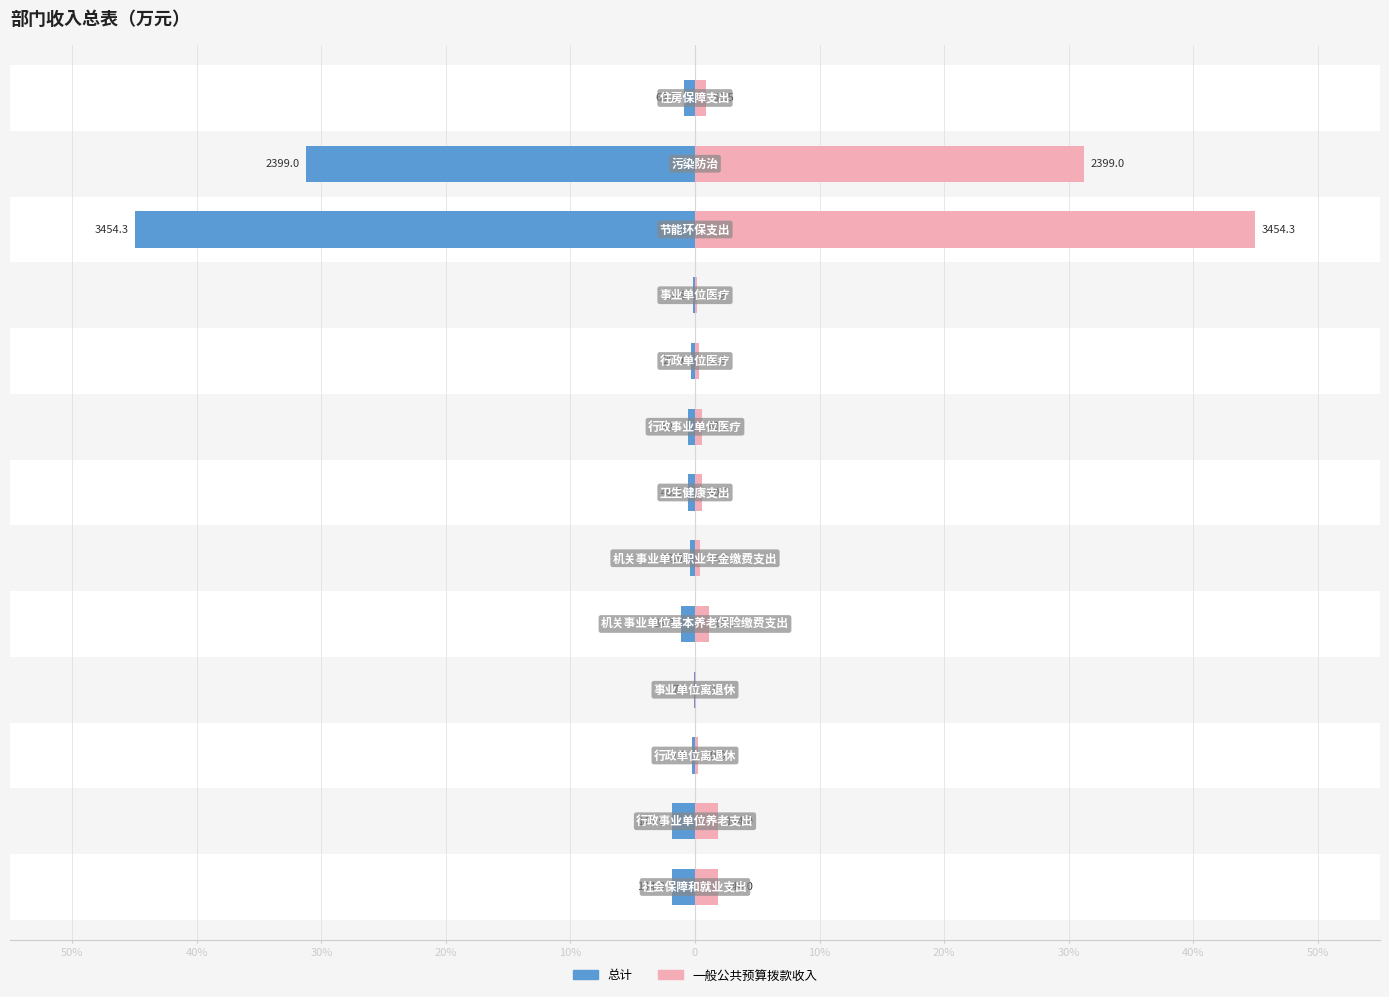

What is the difference between the second highest and second lowest values in the 总计 series?

31.1